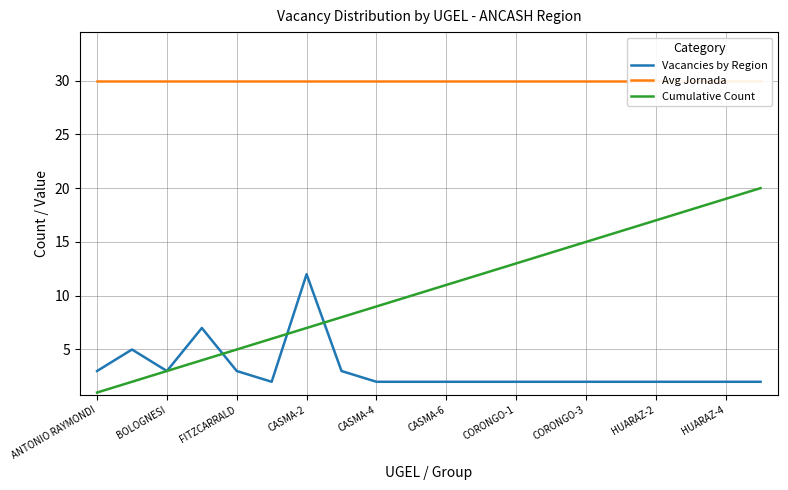

Which label corresponds to the smallest value in the chart?

ANTONIO RAYMONDI